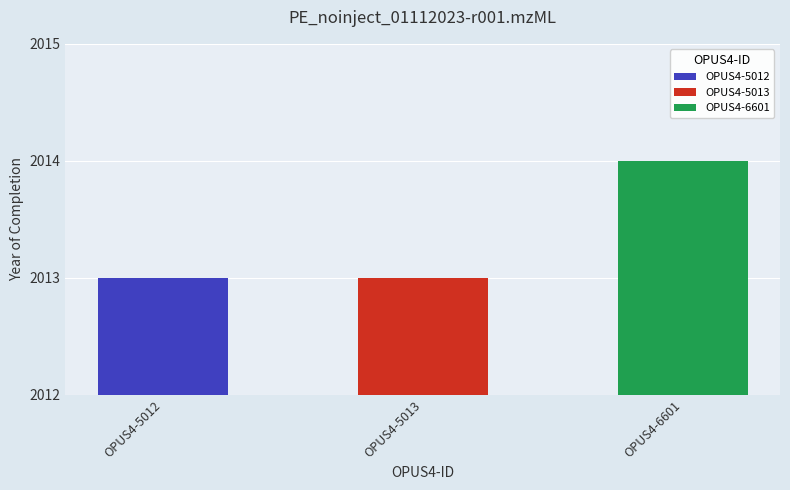

Which has a higher value, OPUS4-6601 or OPUS4-5012?

OPUS4-6601